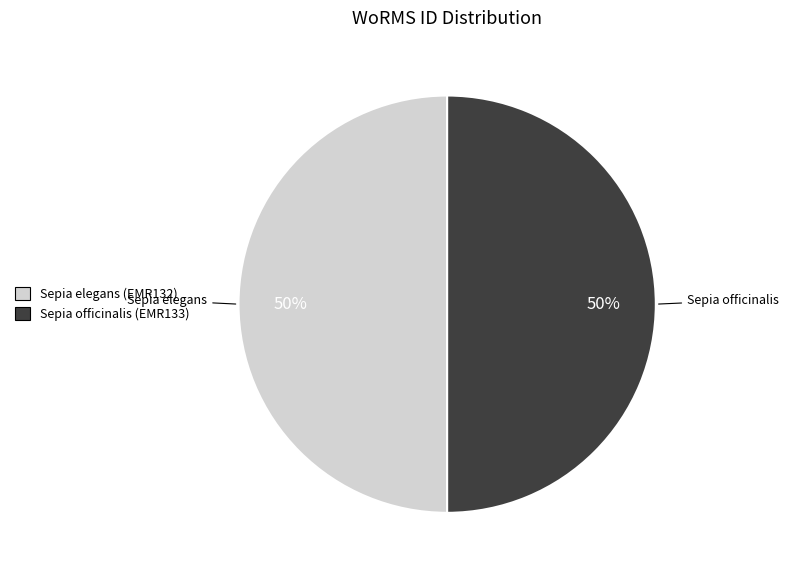

To the nearest percent, what is the combined percentage of Sepia elegans (EMR132) and Sepia officinalis (EMR133)?

100%